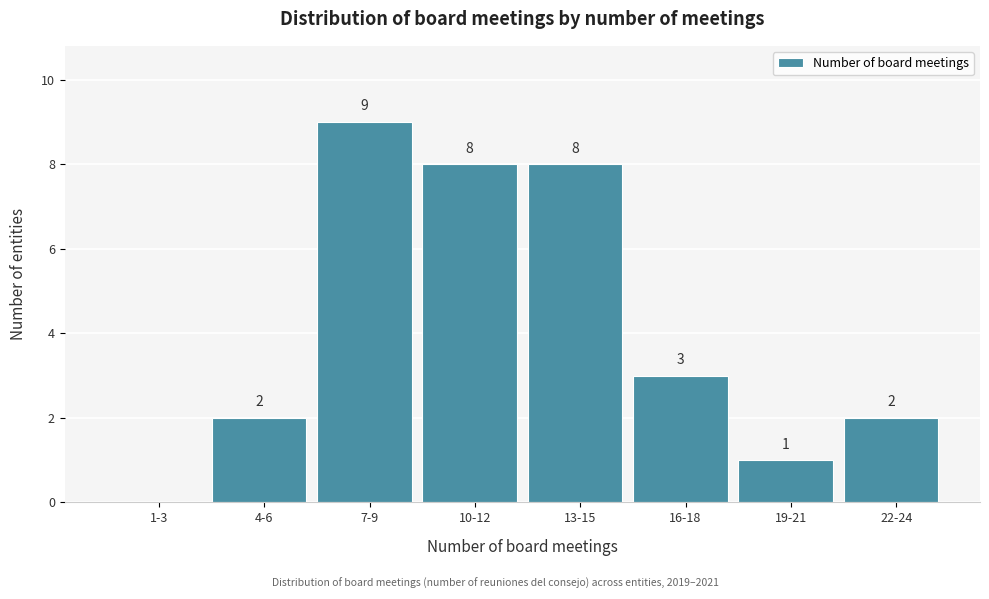

Reading left to right, transcribe all the data shown in this chart.

1-3=0	4-6=2	7-9=9	10-12=8	13-15=8	16-18=3	19-21=1	22-24=2